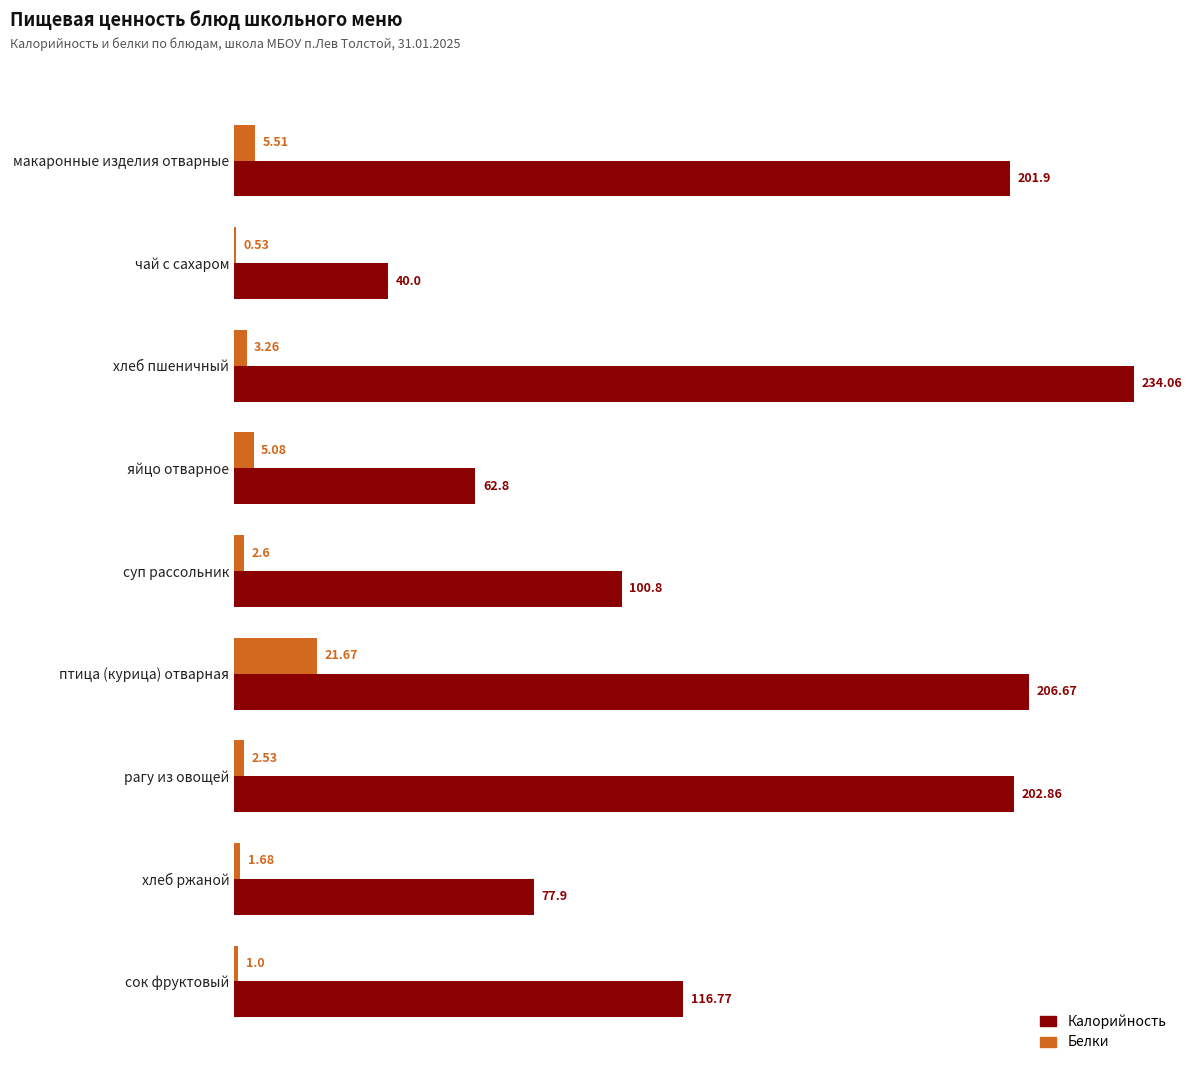

How many distinct data groups are displayed?

2